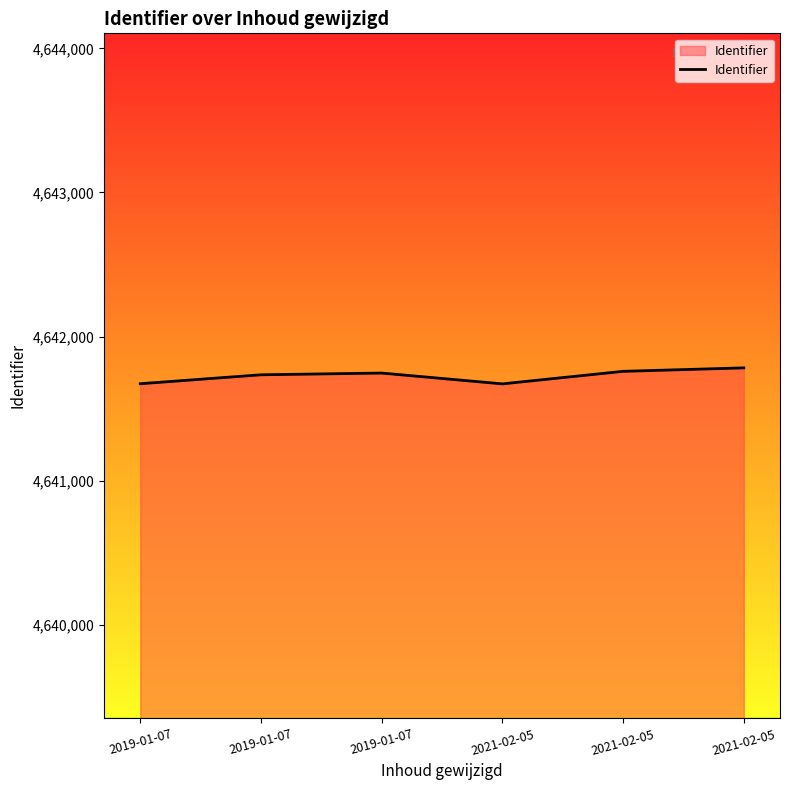

Does the chart display data point markers on the line(s)?

No